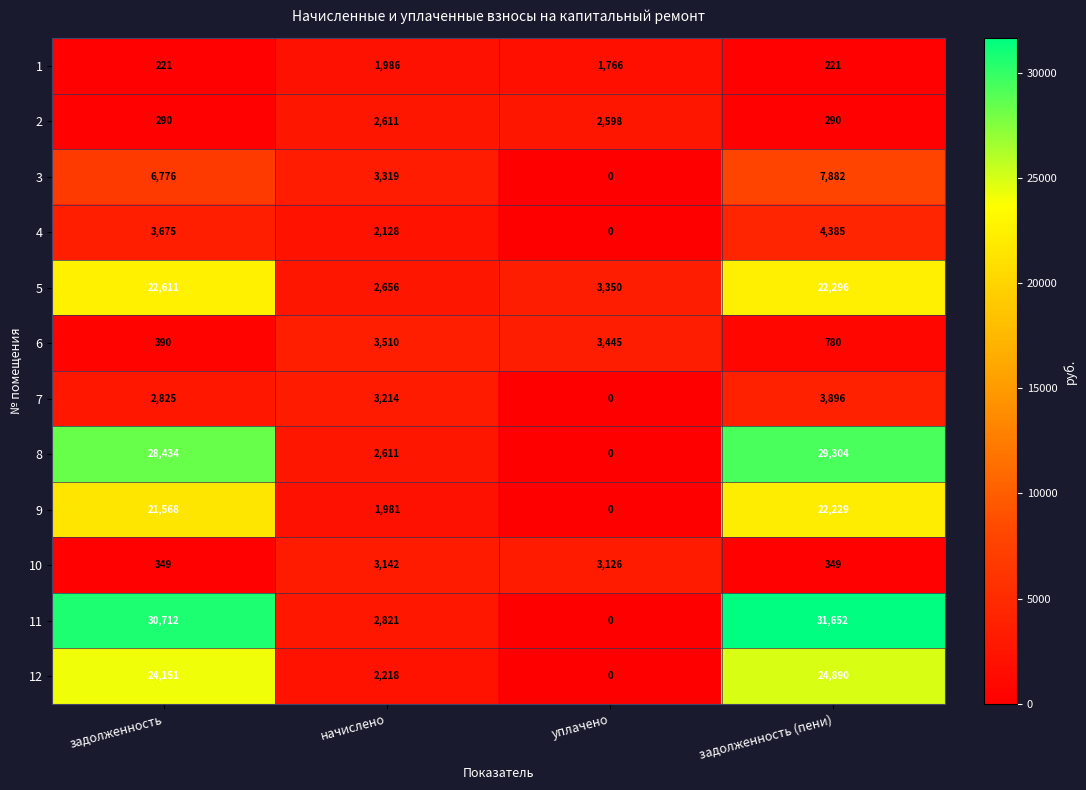

What is the average value of the 8 series?

15087